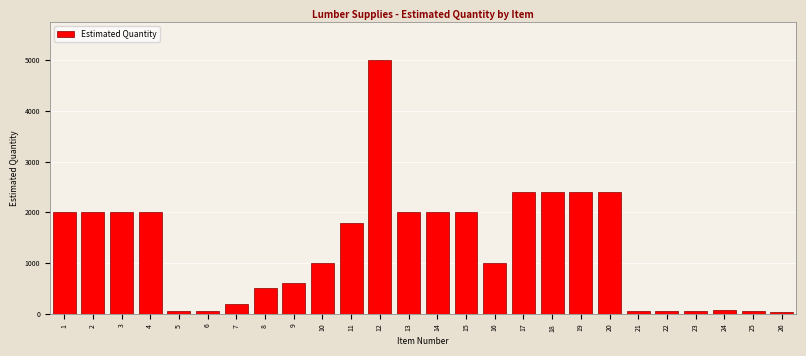

What is the average value?

1313